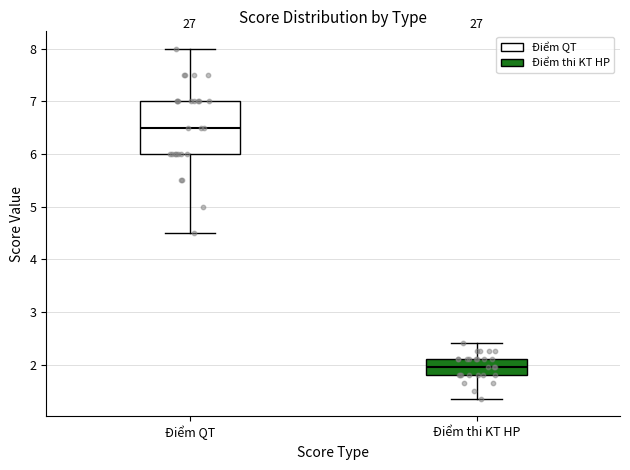

Which box is the tallest, from its lower edge to its upper edge?

Điểm QT